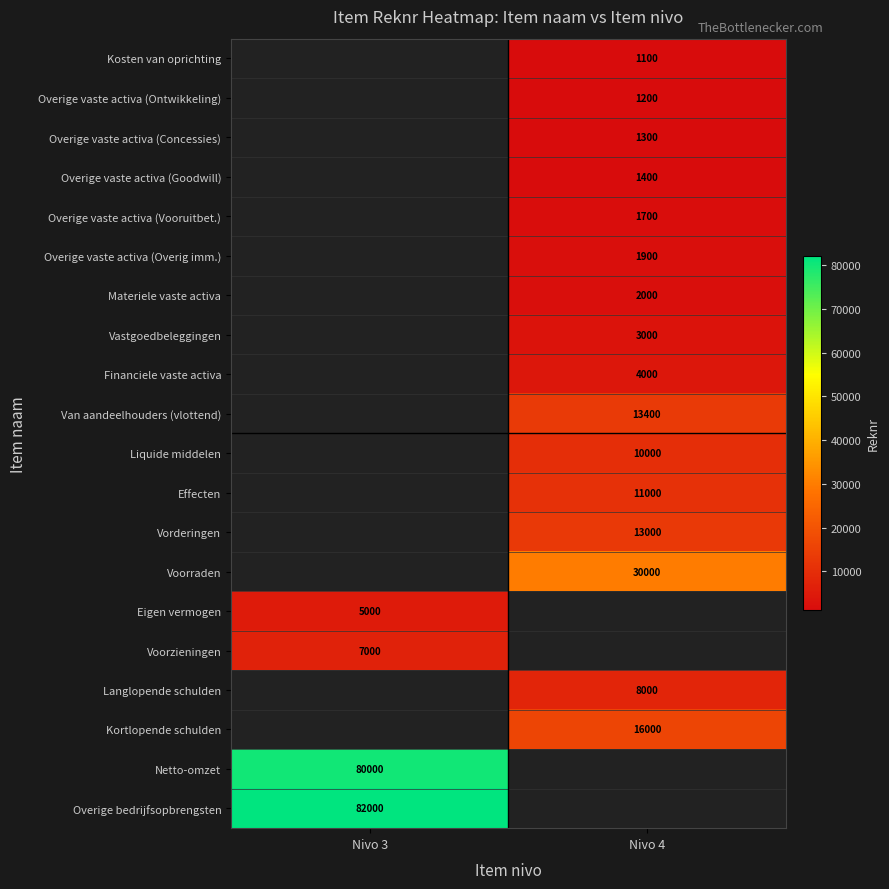

Is the value of Overige vaste activa (Ontwikkeling) at Nivo 4 greater than the value of Vastgoedbeleggingen at Nivo 4?

No